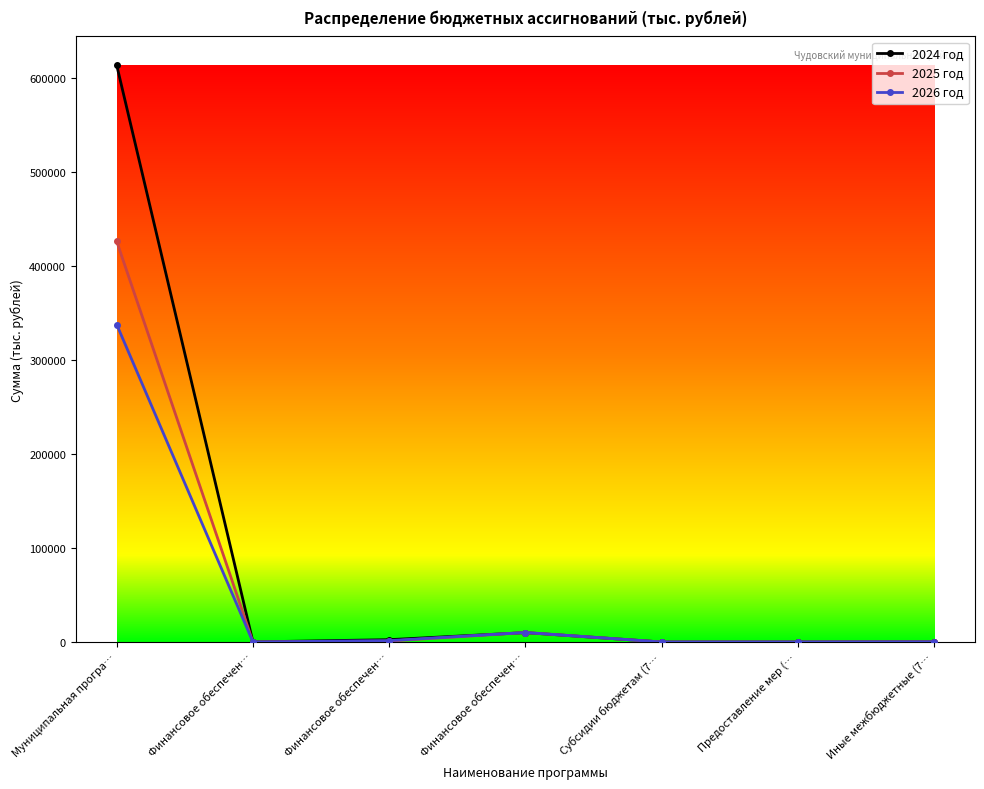

What is the label of the 3rd point from the left?

Финансовое обеспечен…